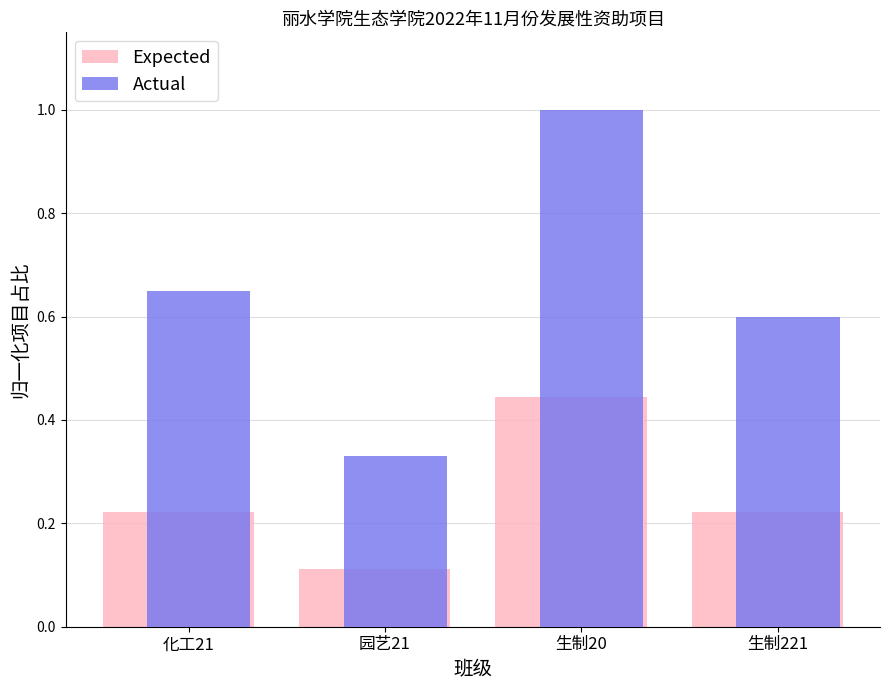

Which series has the largest total across all categories?

Actual